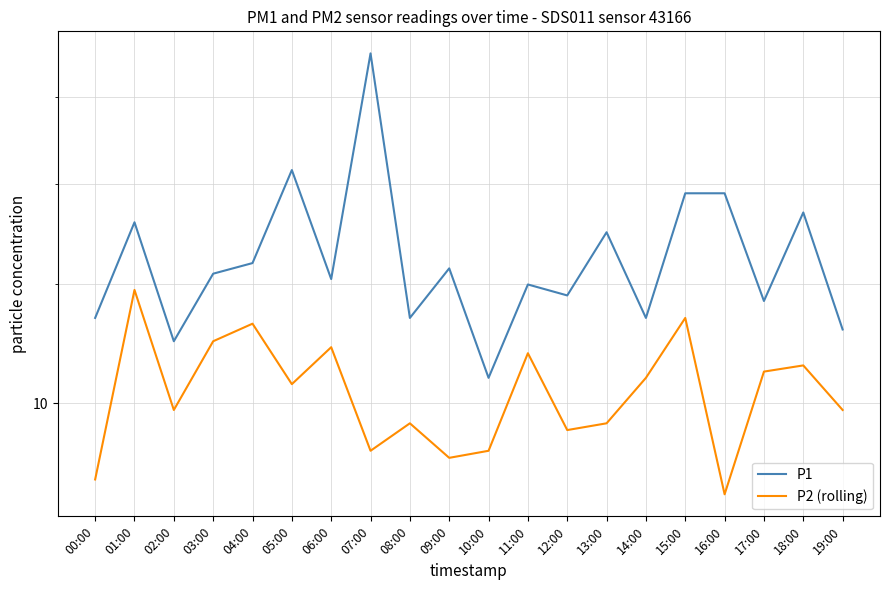

The P1 series shows 23.1 at 01:00. True or false?

False